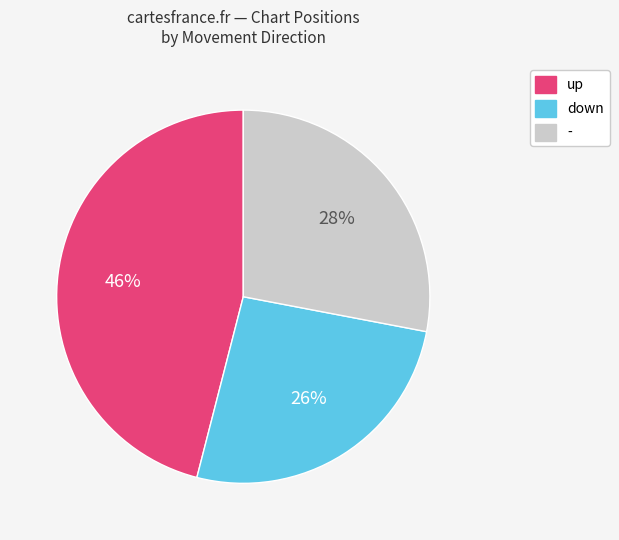

Which category has the biggest portion of the pie?

up